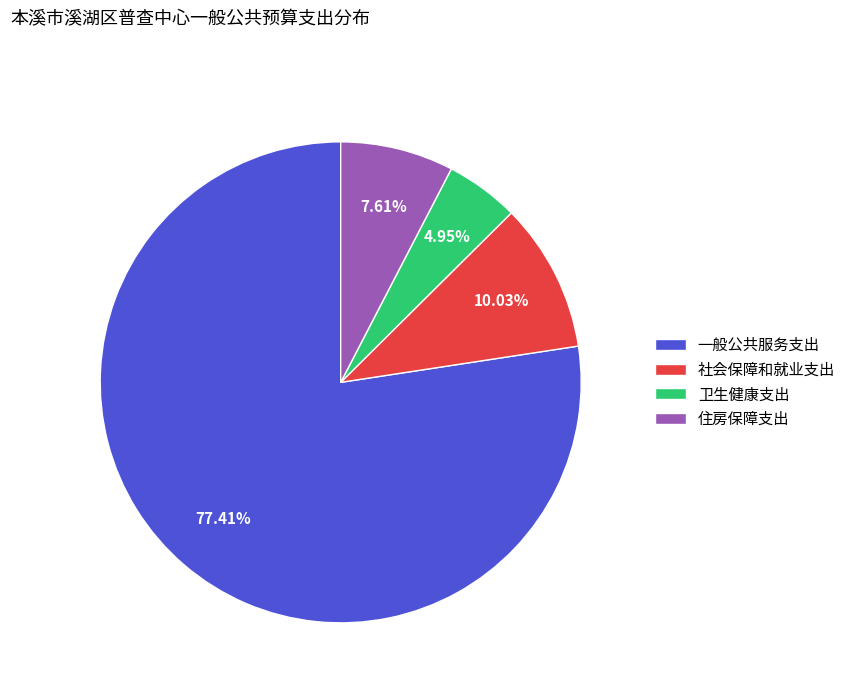

How many segments does this pie chart have?

4